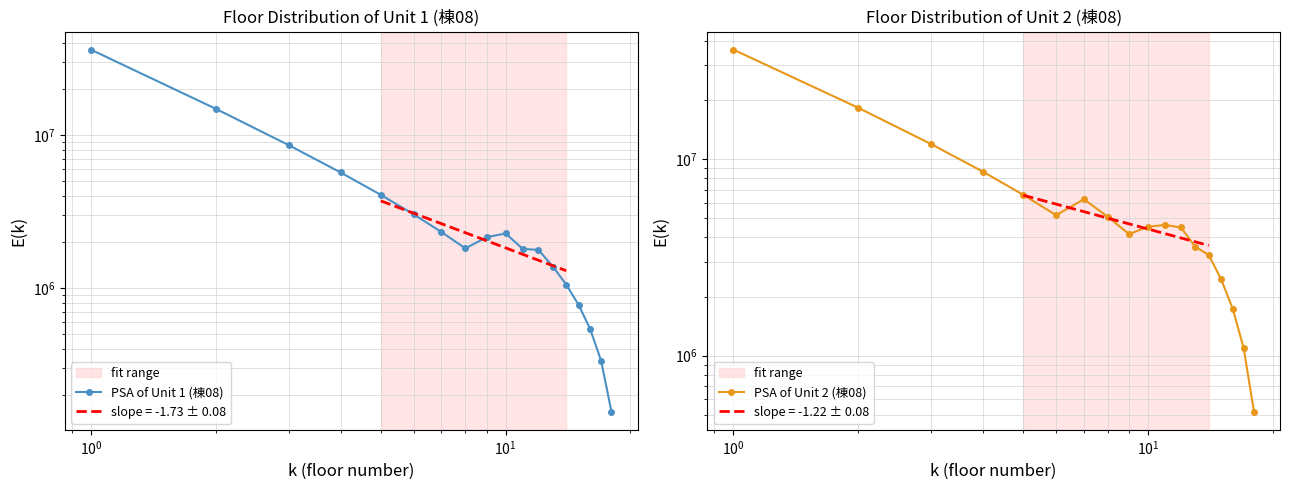

What is the greatest value displayed?

36000000.0